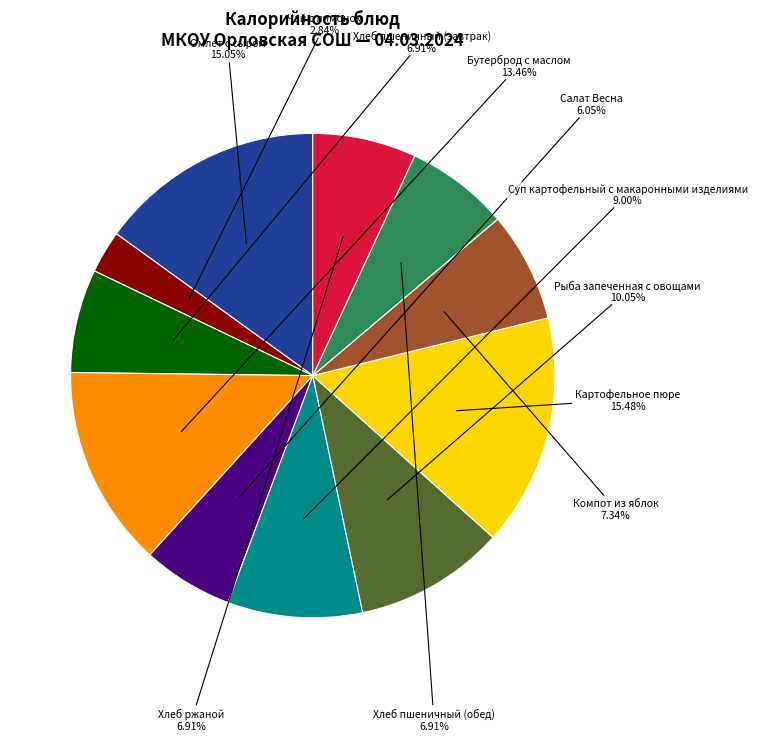

Is there a majority slice in this chart?

No